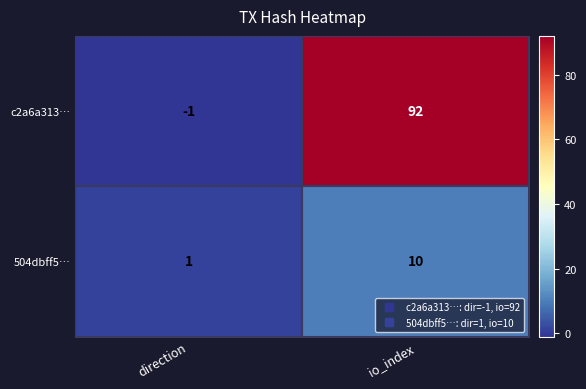

What is the difference between the 504dbff5… values at direction and io_index?

9